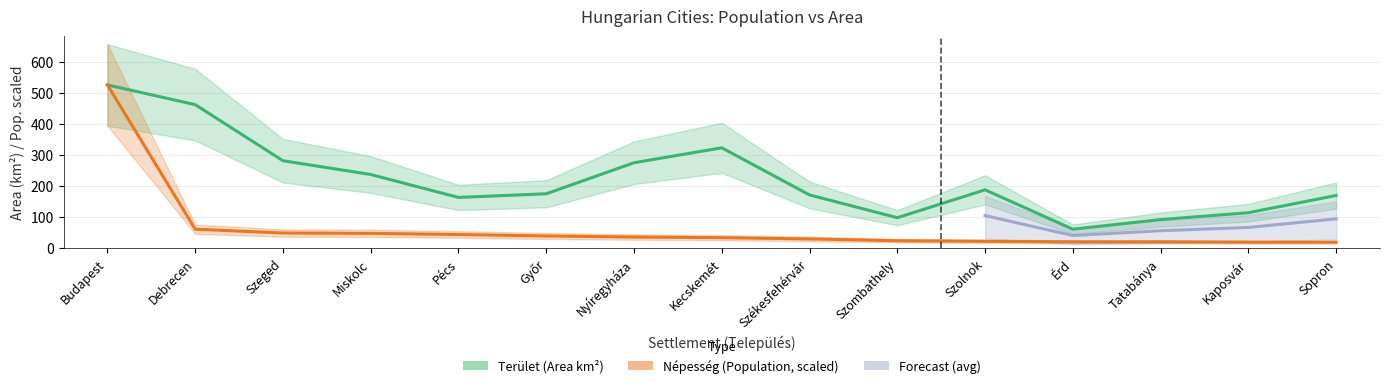

True or false: Terület has more than 2 interior local peaks.

False